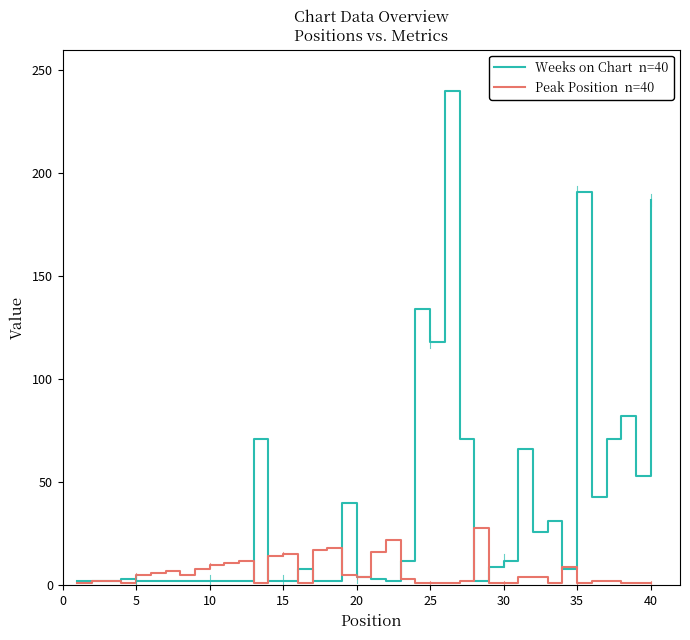

What is the greatest value displayed?

240